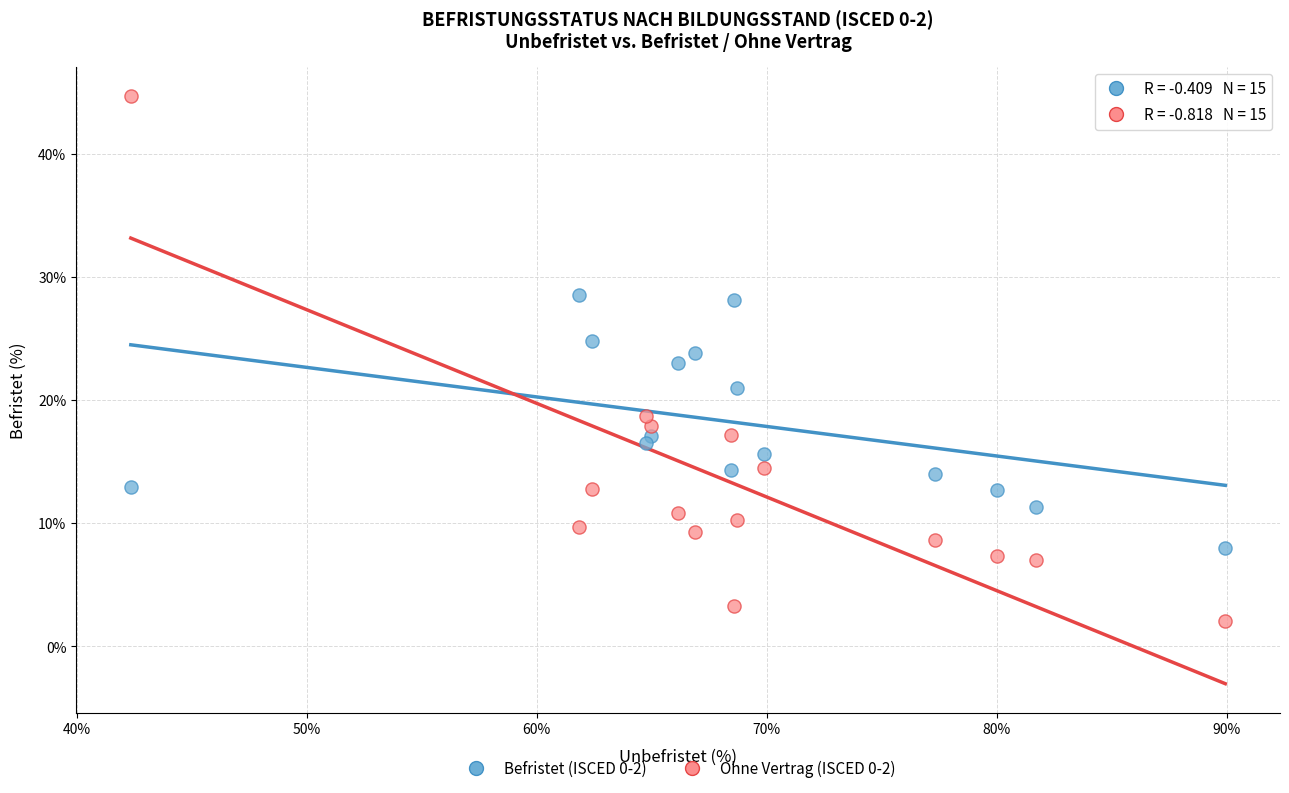

Which series has the widest spread of Y values?

Ohne Vertrag (ISCED 0-2)